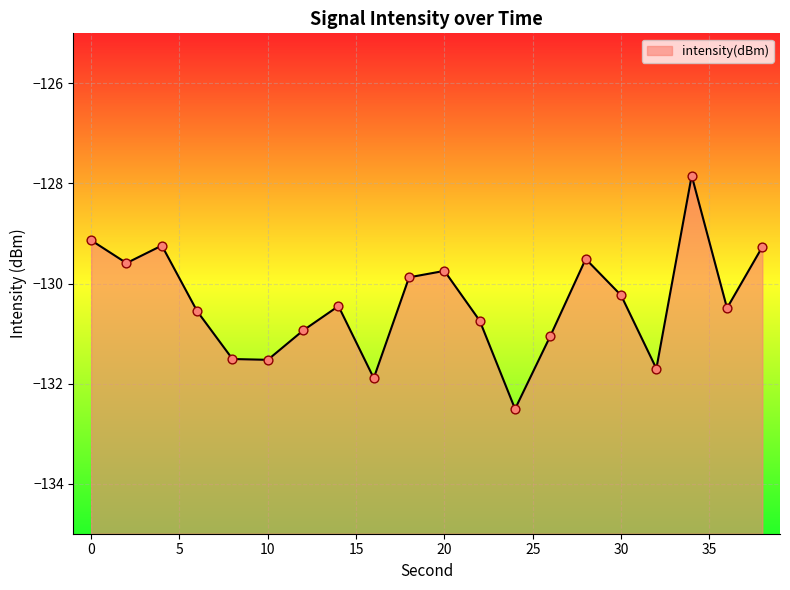

Which has a higher value, 14 or 10?

14